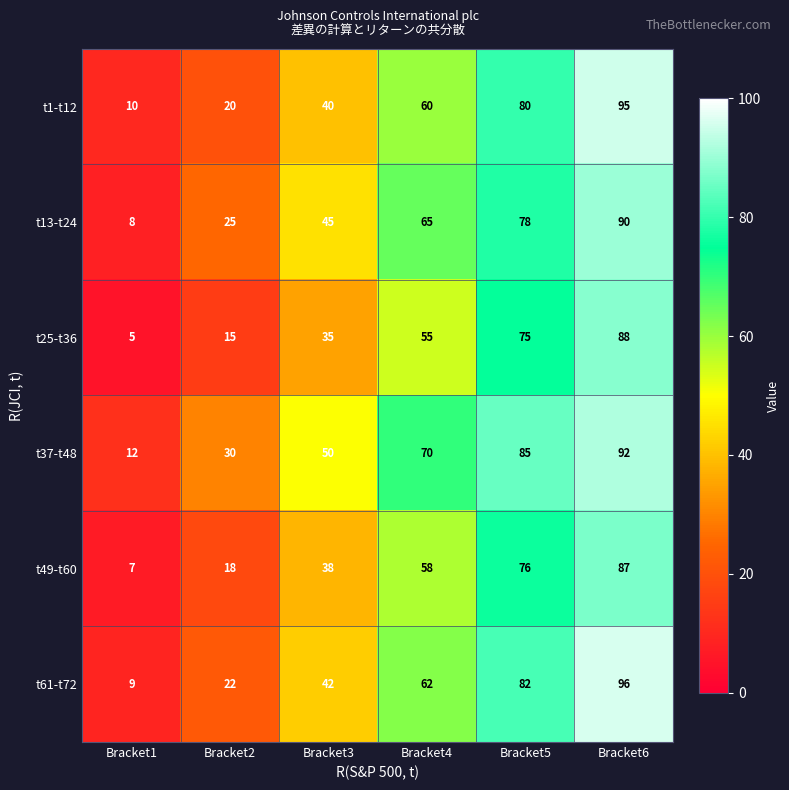

Which series has the largest range (max minus min)?

t61-t72